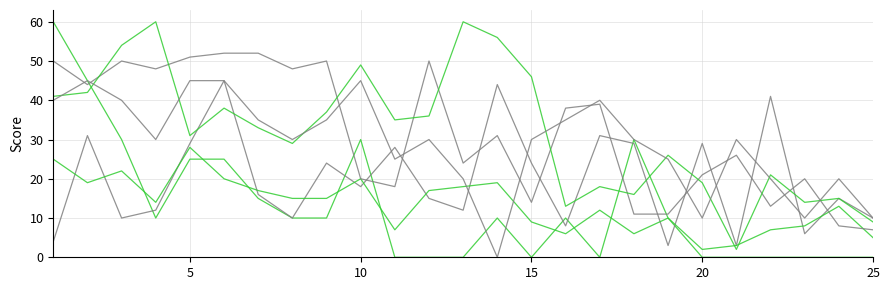

How many lines are shown in the chart?

6